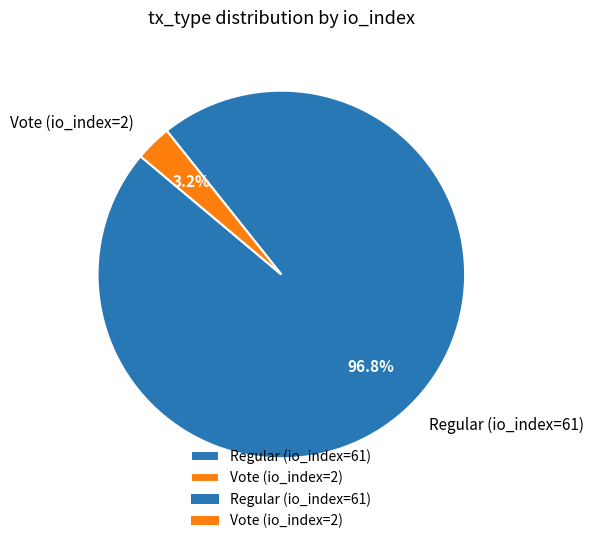

What portion of the pie excludes Vote (io_index=2)?

96.8%